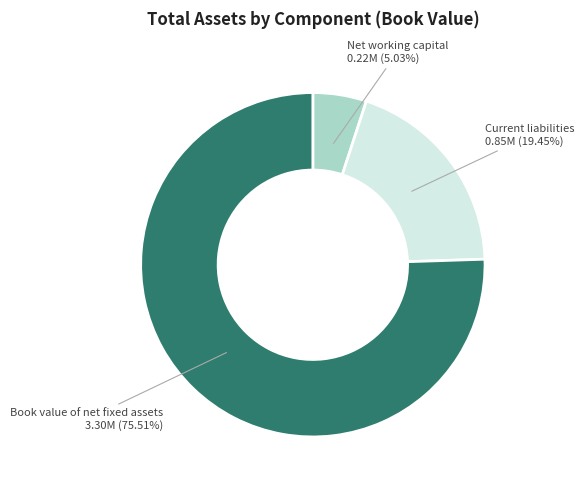

Is there any slice that represents more than half of the pie?

Yes